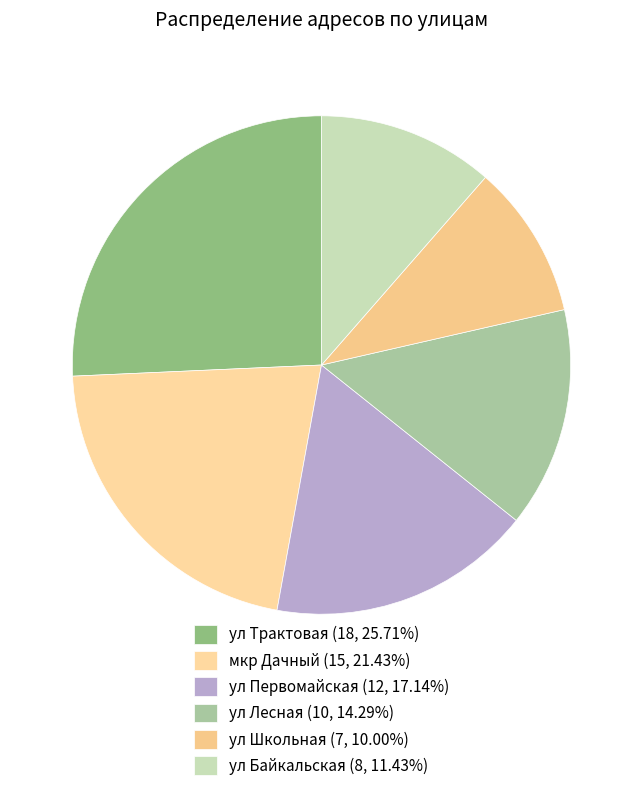

Does мкр Дачный represent more than half of the total?

No